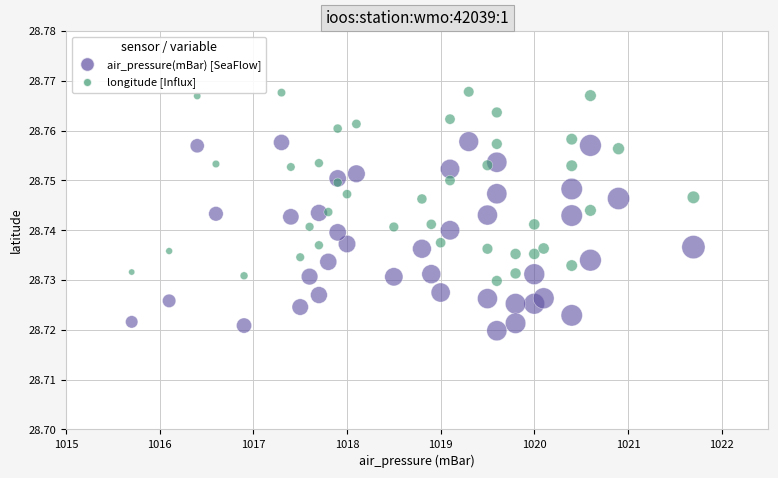

Across all data points, what is the range of X values (max minus min)?

6.0